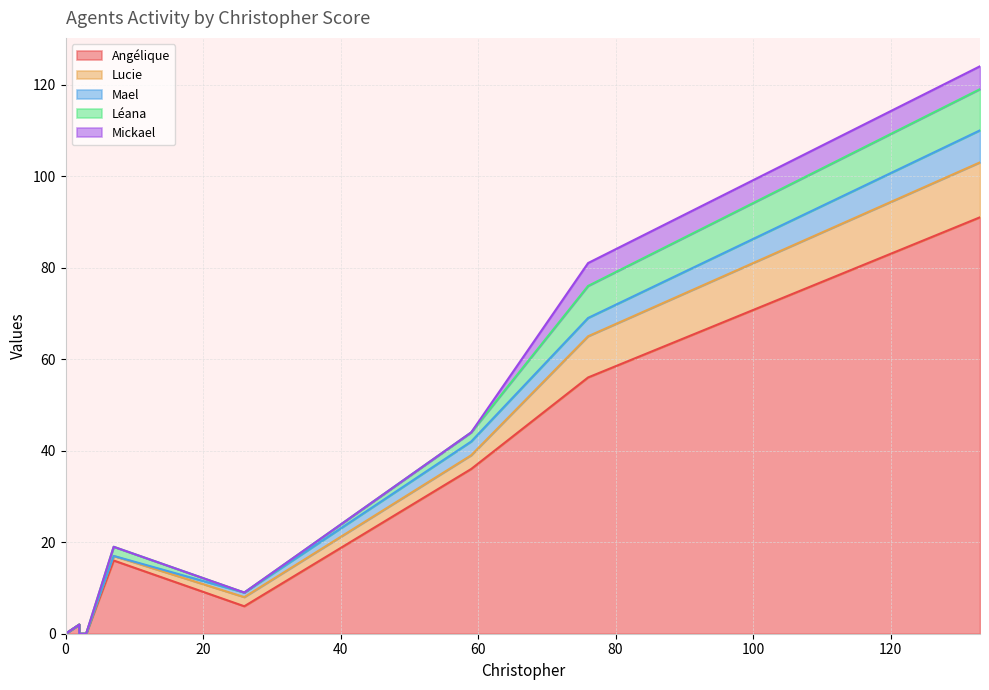

Is it true that Mael equals 0 at 0?

True